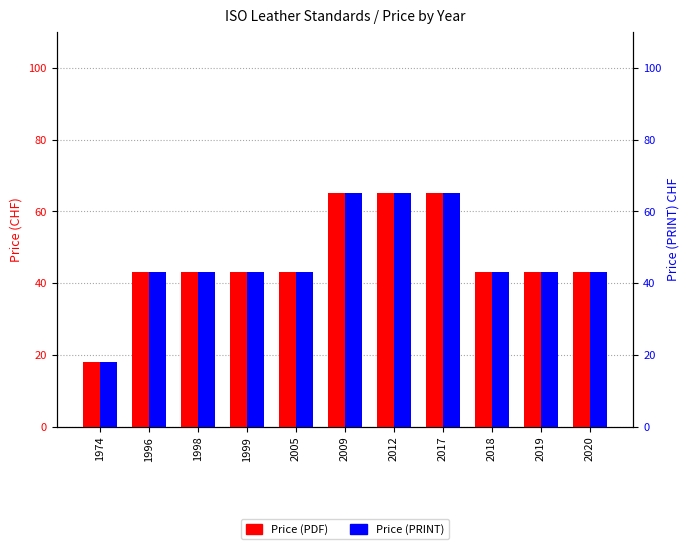

Count the number of data series in this chart.

2